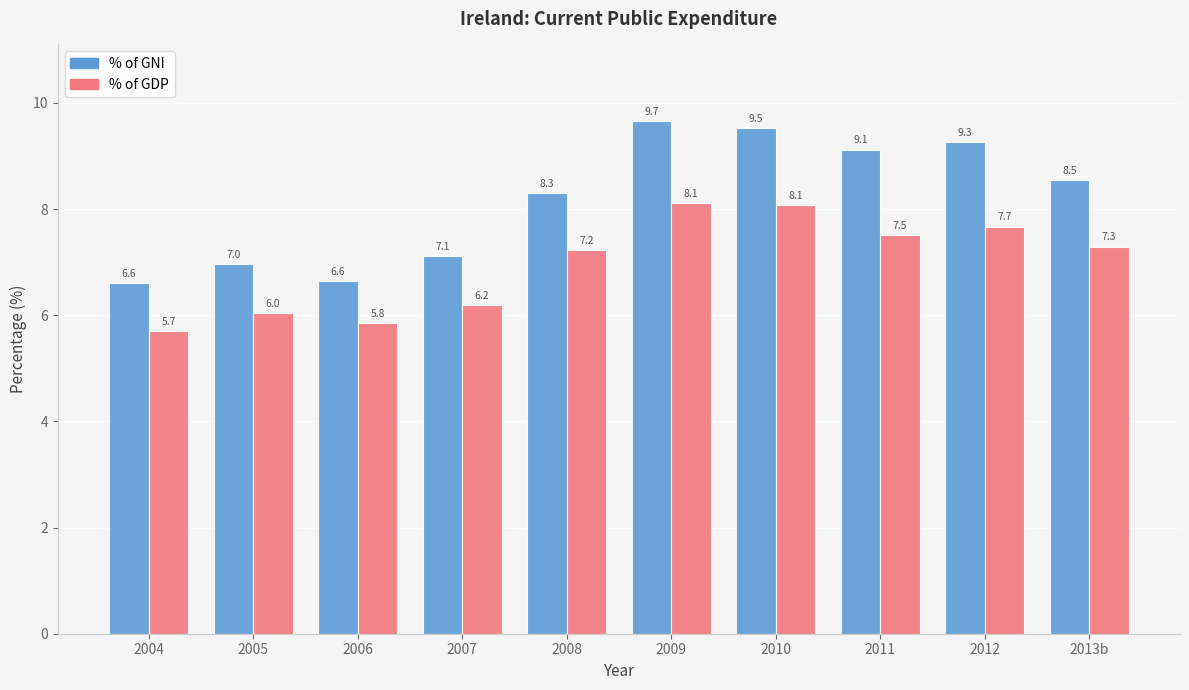

Reading right to left, extract all data points from this chart.

% of GNI: 2013b=8.5	2012=9.3	2011=9.1	2010=9.5	2009=9.7	2008=8.3	2007=7.1	2006=6.6	2005=7.0	2004=6.6
% of GDP: 2013b=7.3	2012=7.7	2011=7.5	2010=8.1	2009=8.1	2008=7.2	2007=6.2	2006=5.8	2005=6.0	2004=5.7